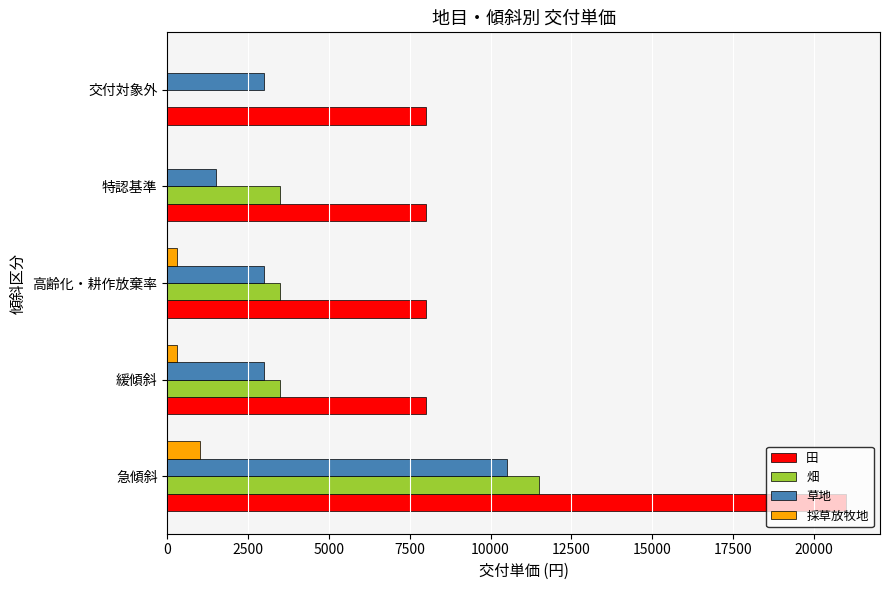

Is it true that 田 equals 8000 at 高齢化・耕作放棄率?

True